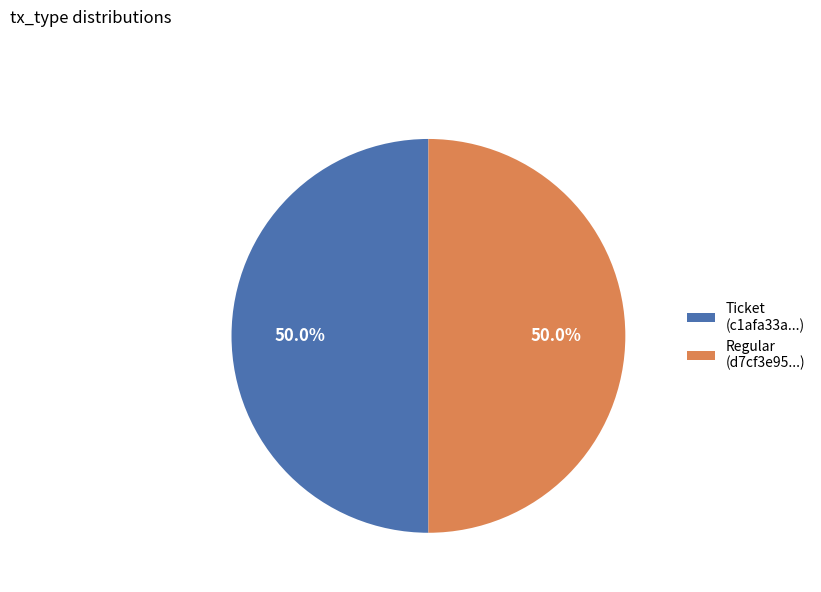

What is the ratio of the value at Regular (d7cf3e95...) to the value at Ticket (c1afa33a...)?

1.0